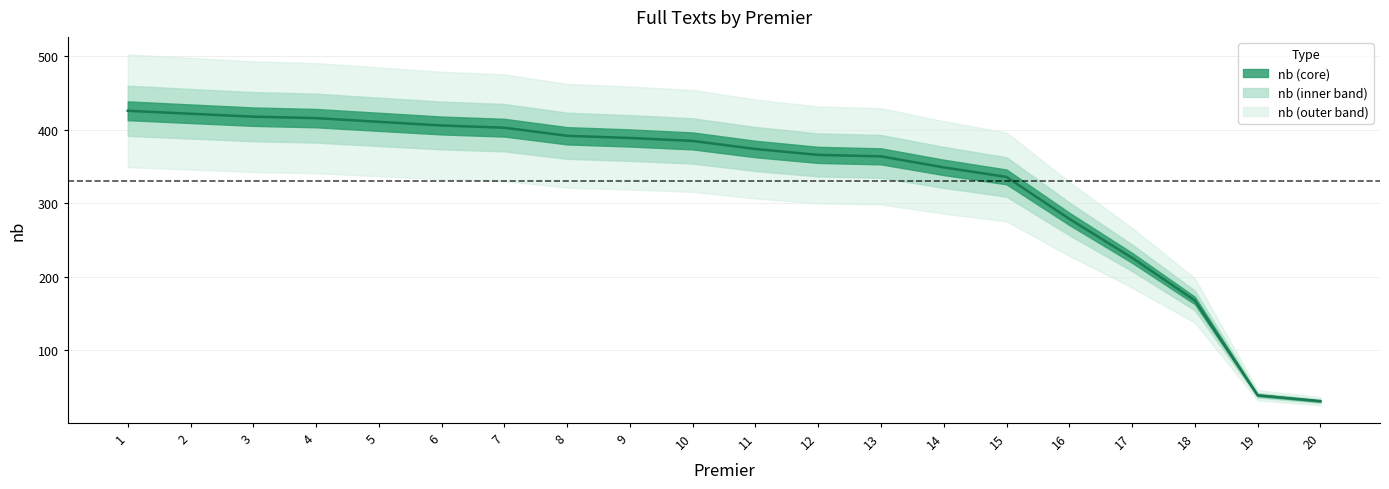

Count the number of categories in the chart.

20